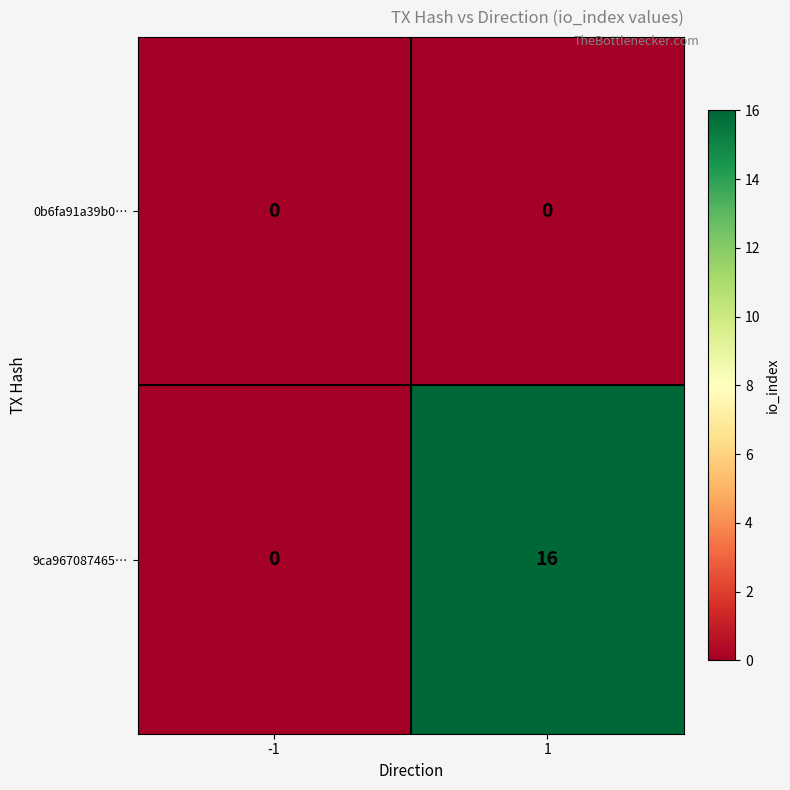

Which series has the largest total across all categories?

9ca967087465…